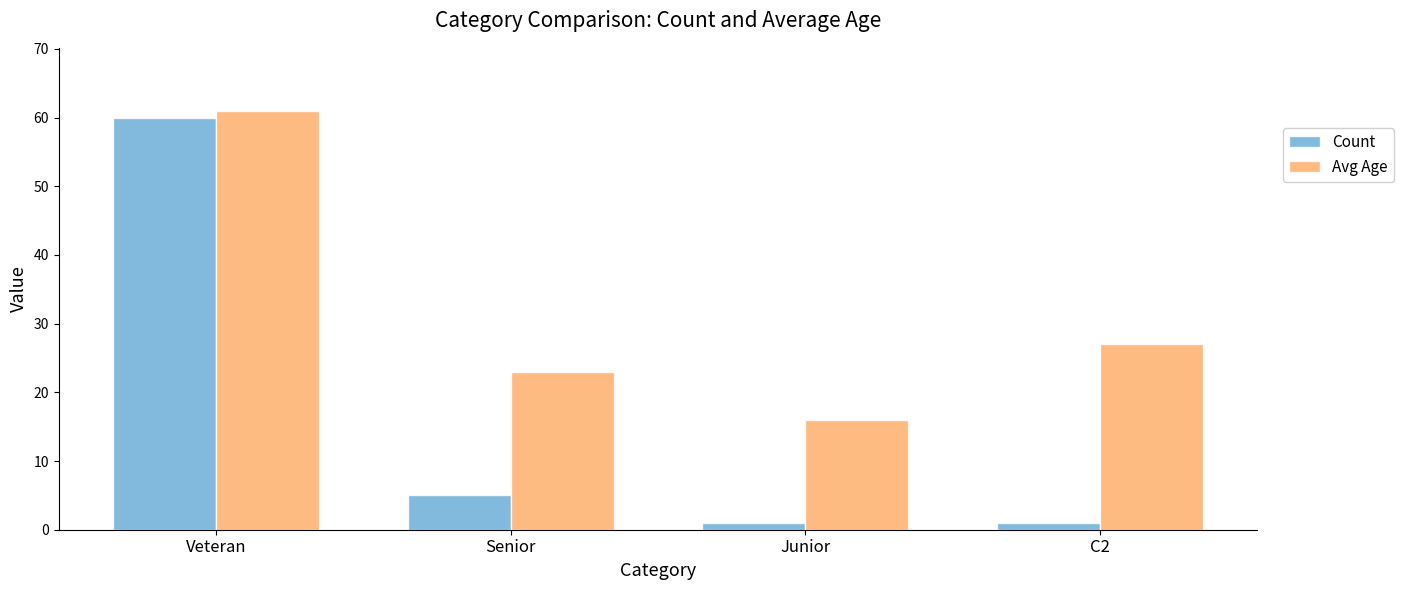

What are all the series names shown in the legend?

Count, Avg Age